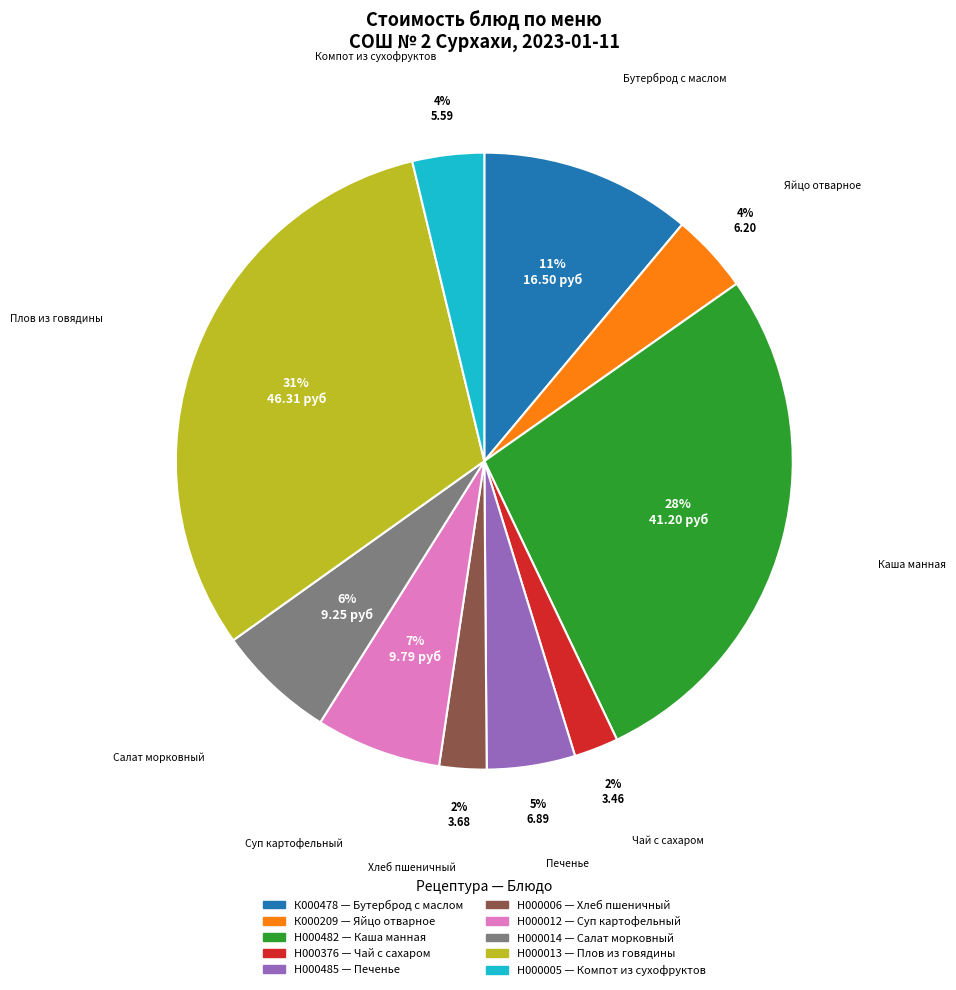

To the nearest percent, what is the difference between the largest and smallest slice percentages?

29%